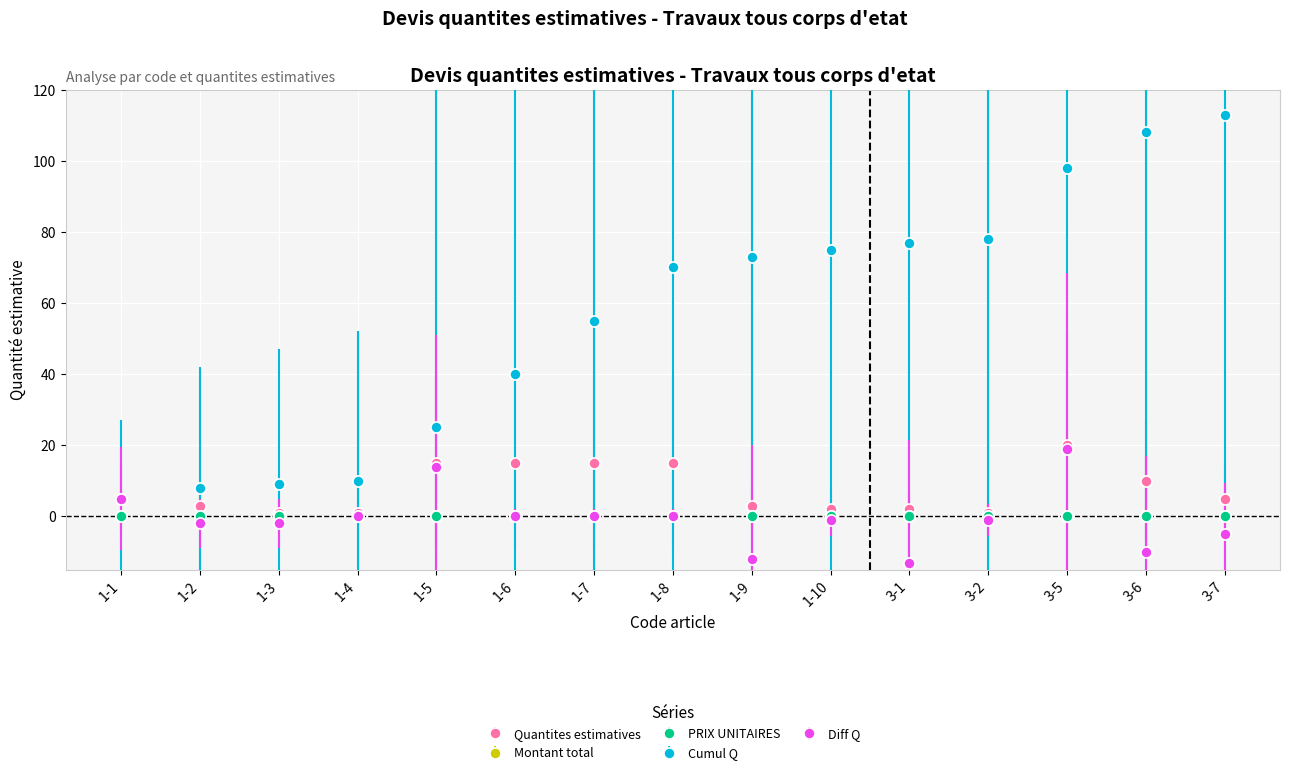

What is the average value of the Cumul Q series?

56